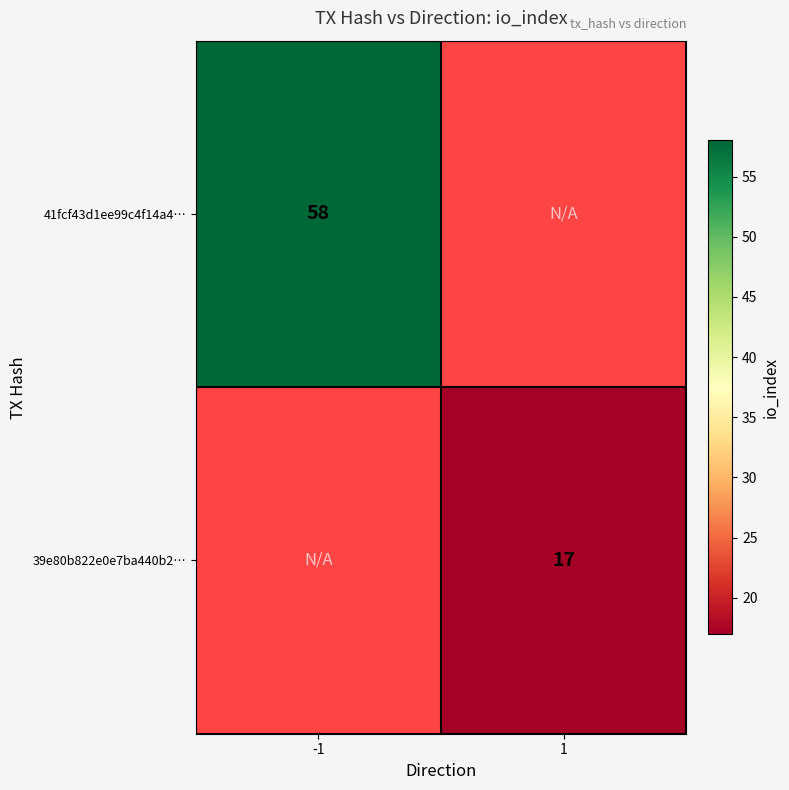

How many categories are shown in the chart?

2